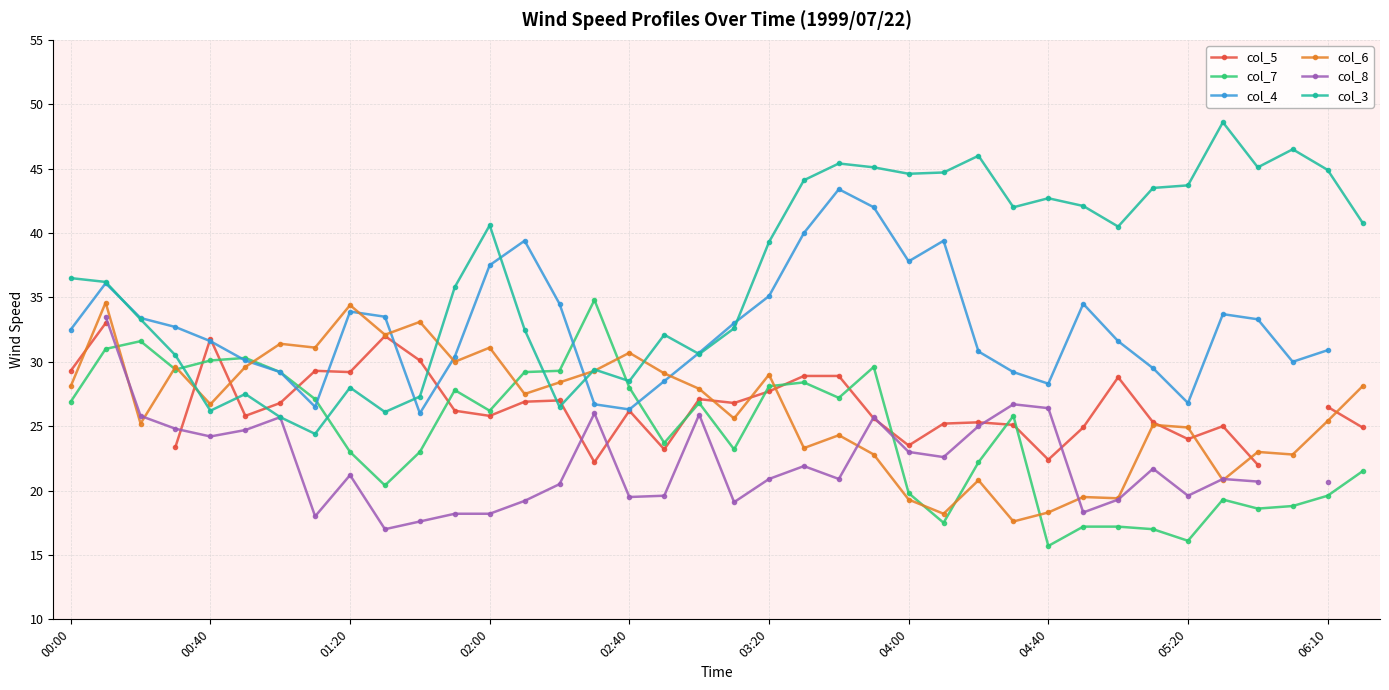

What is the lowest value of the col_6 series?

17.6